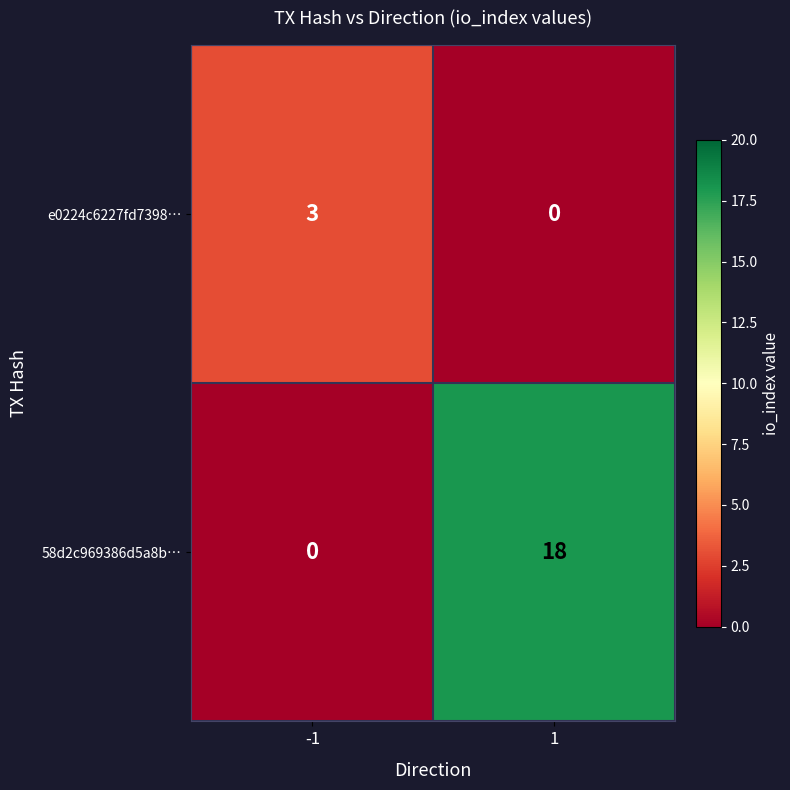

Which series has the widest spread of values?

58d2c969386d5a8b…